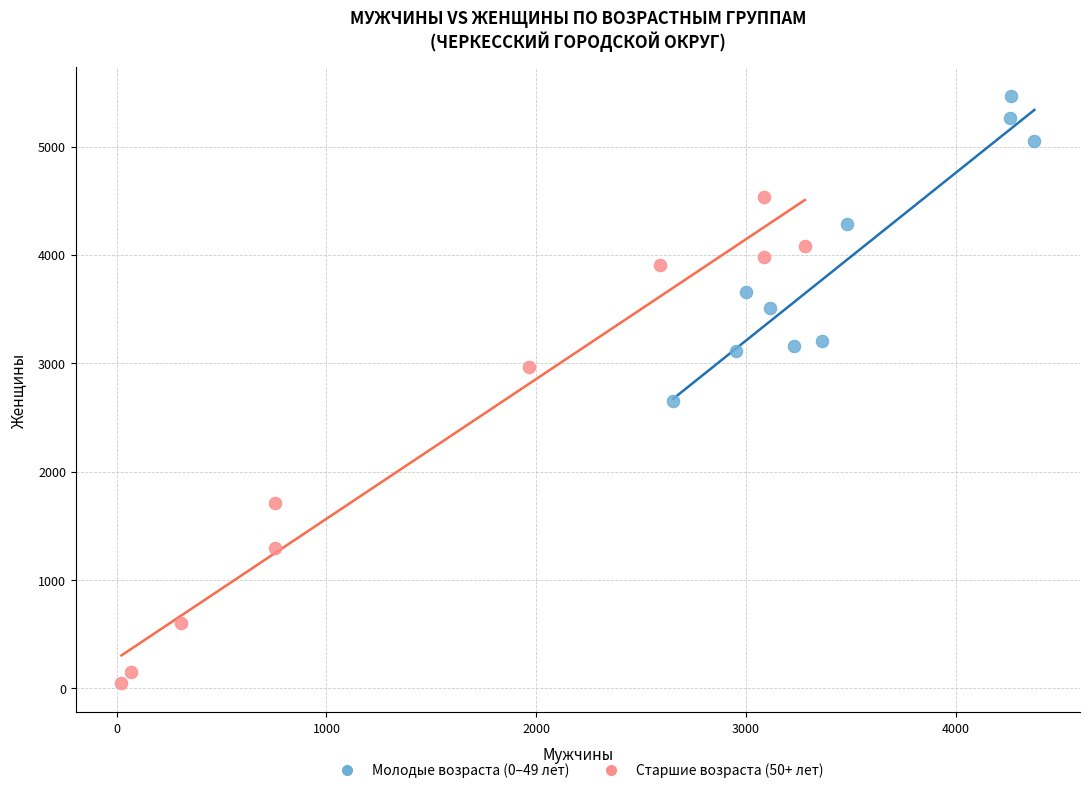

Which series has the largest Y range (max minus min)?

Старшие возраста (50+ лет)